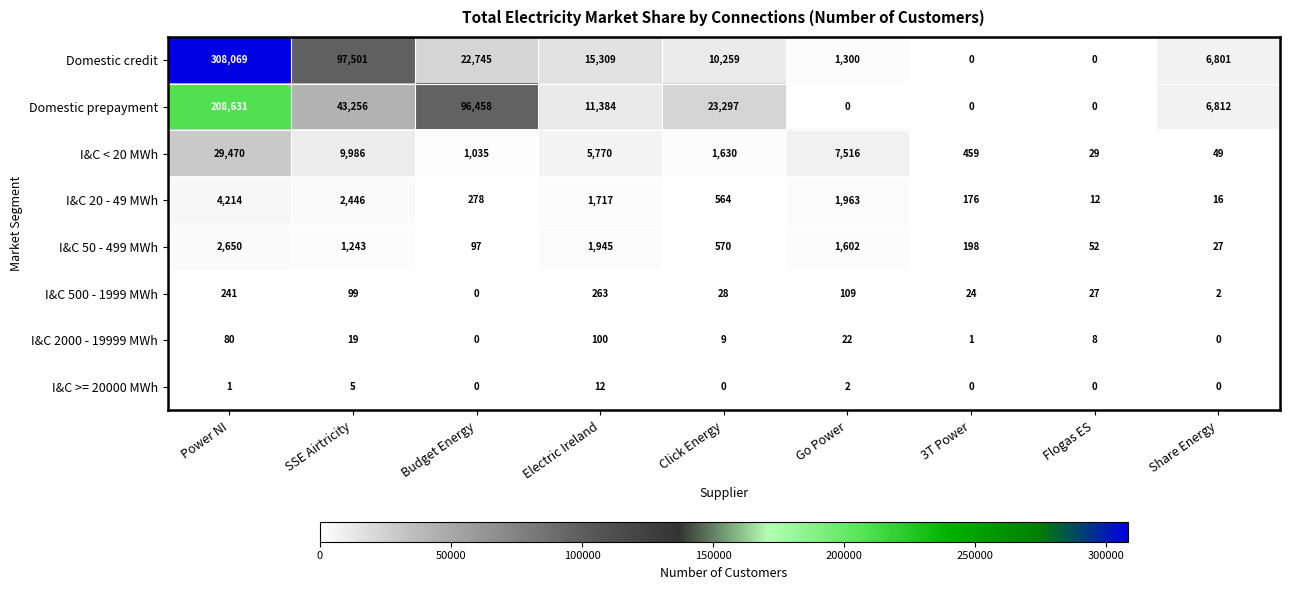

What is the approximate value of I&C 50 - 499 MWh at SSE Airtricity?

1243